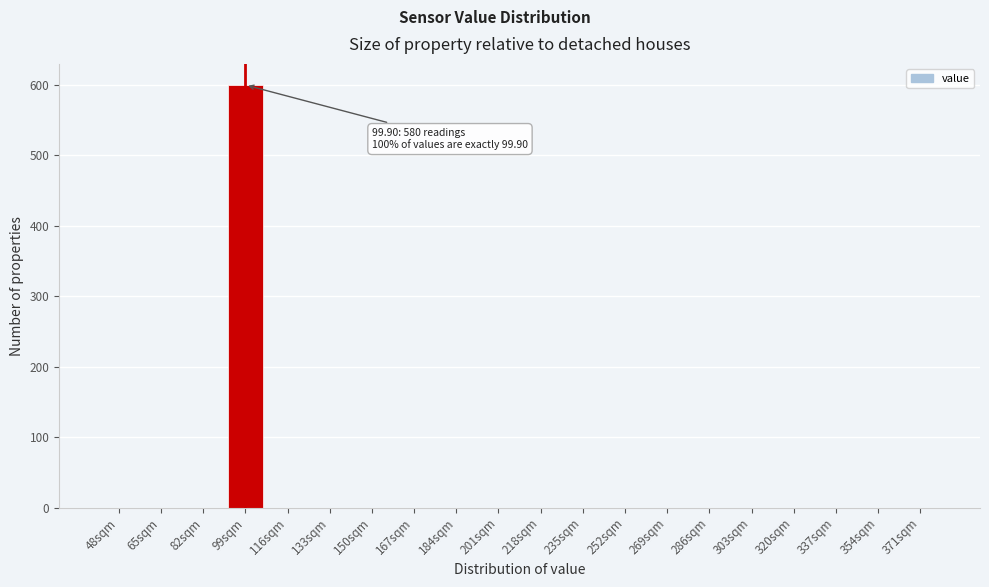

Reading left to right, what are all the values shown in this chart?

48sqm=0	65sqm=0	82sqm=0	99sqm=600	116sqm=0	133sqm=0	150sqm=0	167sqm=0	184sqm=0	201sqm=0	218sqm=0	235sqm=0	252sqm=0	269sqm=0	286sqm=0	303sqm=0	320sqm=0	337sqm=0	354sqm=0	371sqm=0